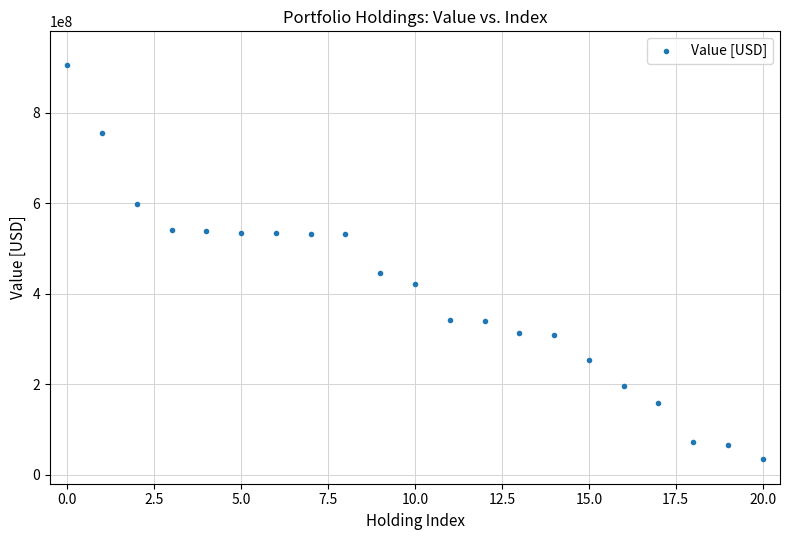

What Y value in the scatter plot is closest to 470864500?

446657000